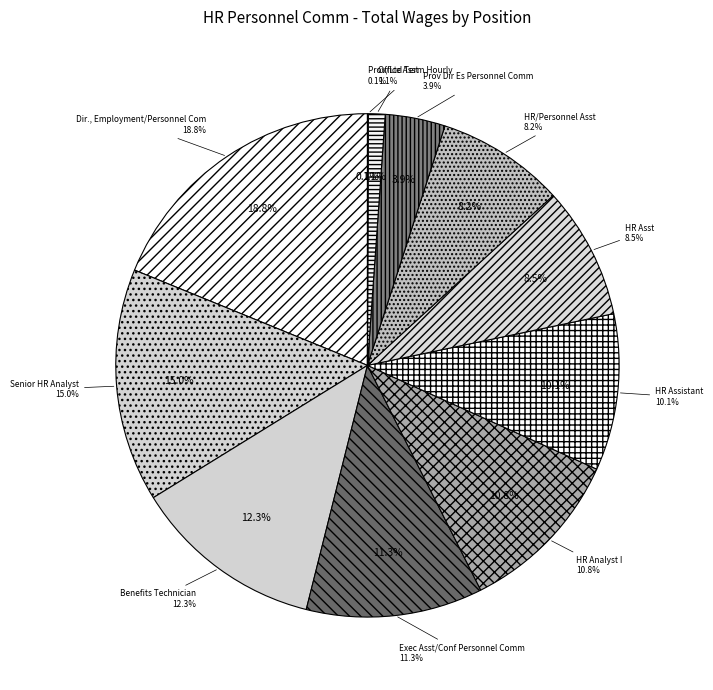

What is the smallest slice in the pie chart?

Provisional/Ltd Term Hourly